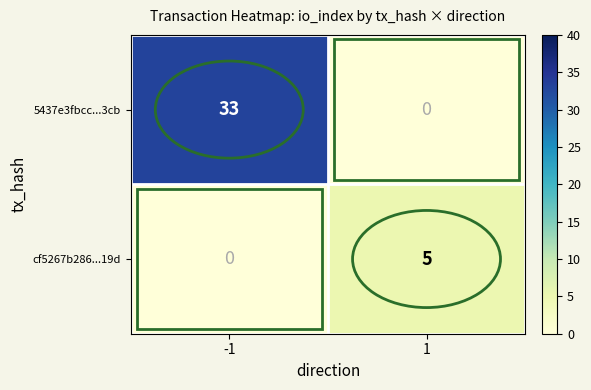

What is the sum of the cf5267b286...19d values at -1 and 1?

5